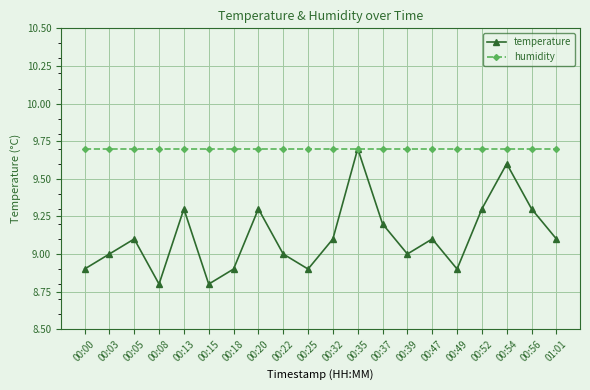

At 00:49, list the series in order from largest to smallest.

humidity, temperature